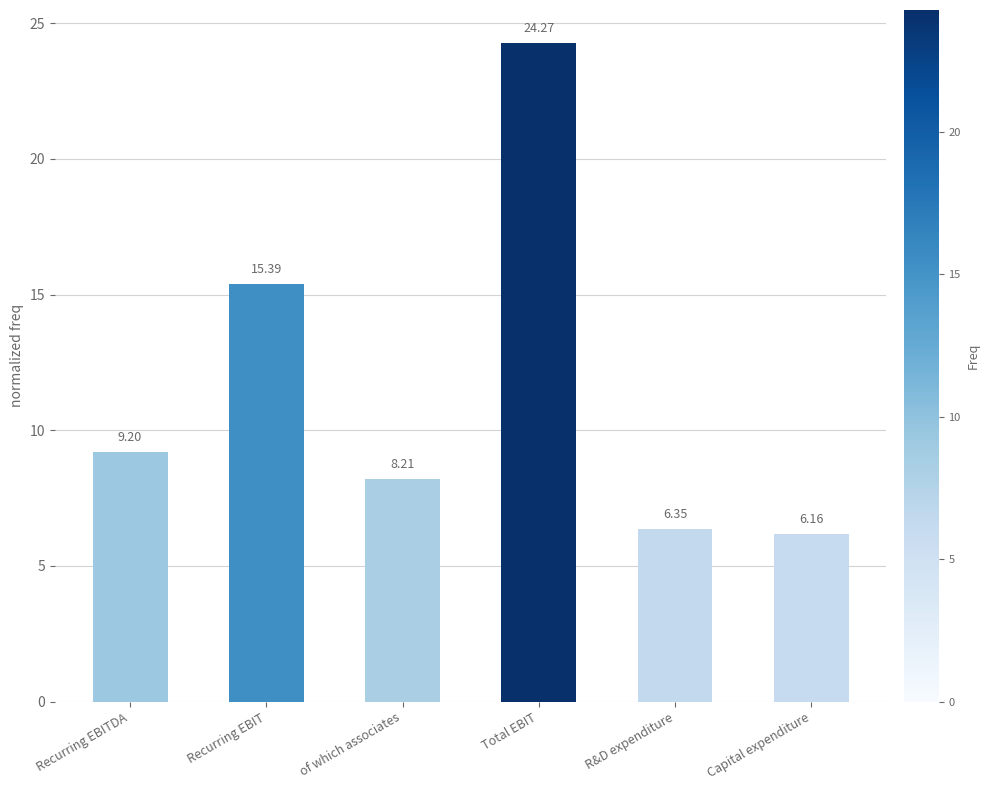

Where does the data first go above 9?

Recurring EBITDA